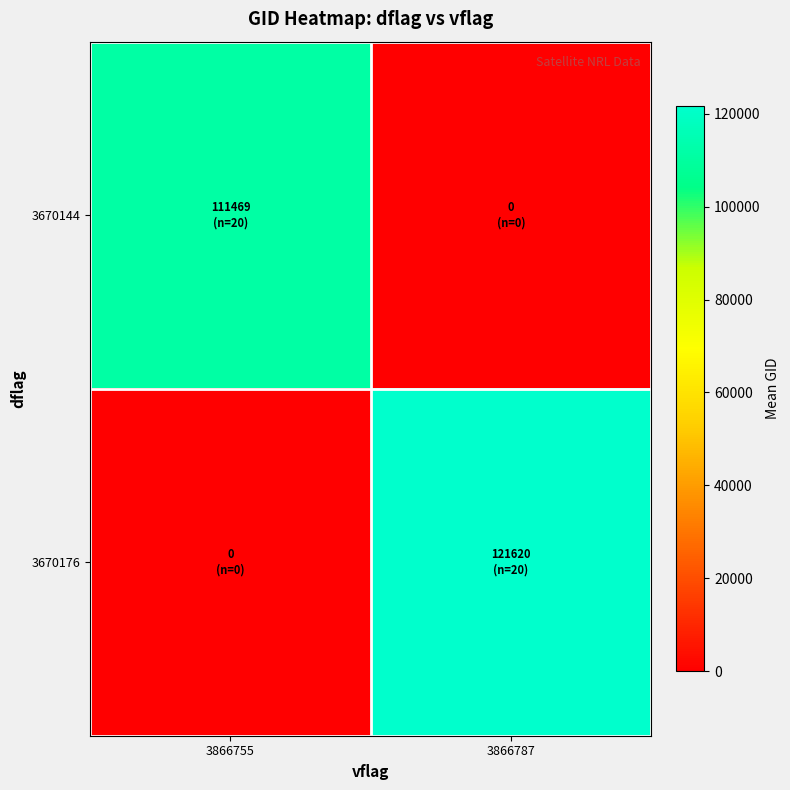

List the series in order of their peak value, lowest first.

3670144, 3670176